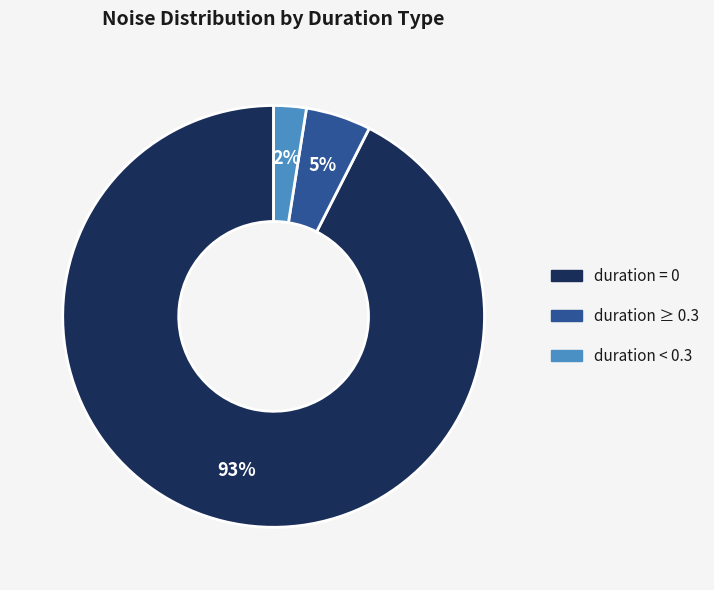

Is there a majority slice in this chart?

Yes